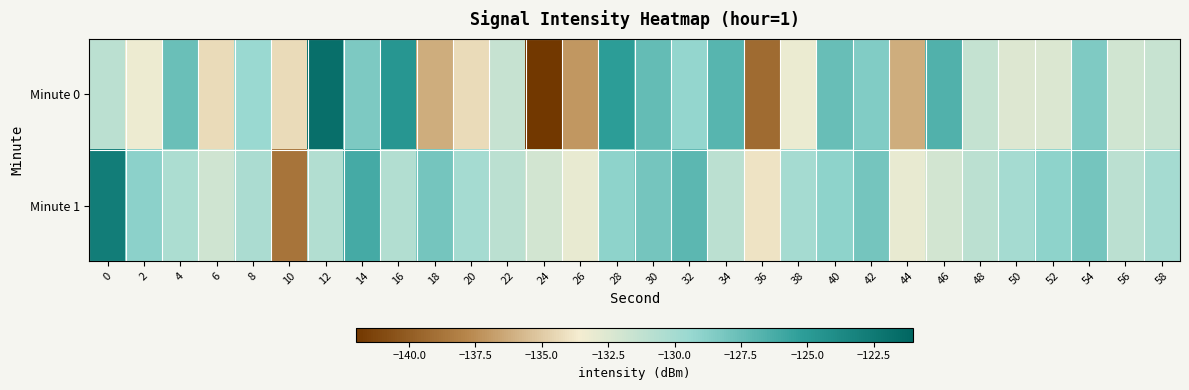

At 36, list the series in order from largest to smallest.

Minute 1, Minute 0